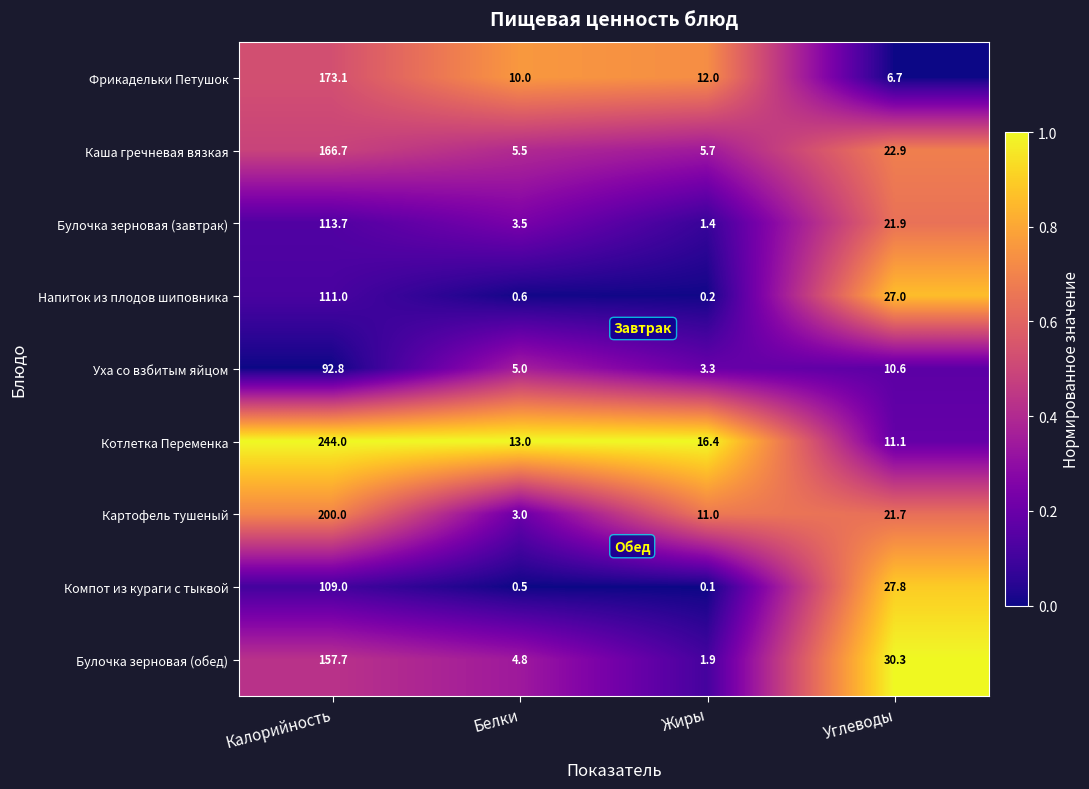

What is the average value of the Компот из кураги с тыквой series?

34.4